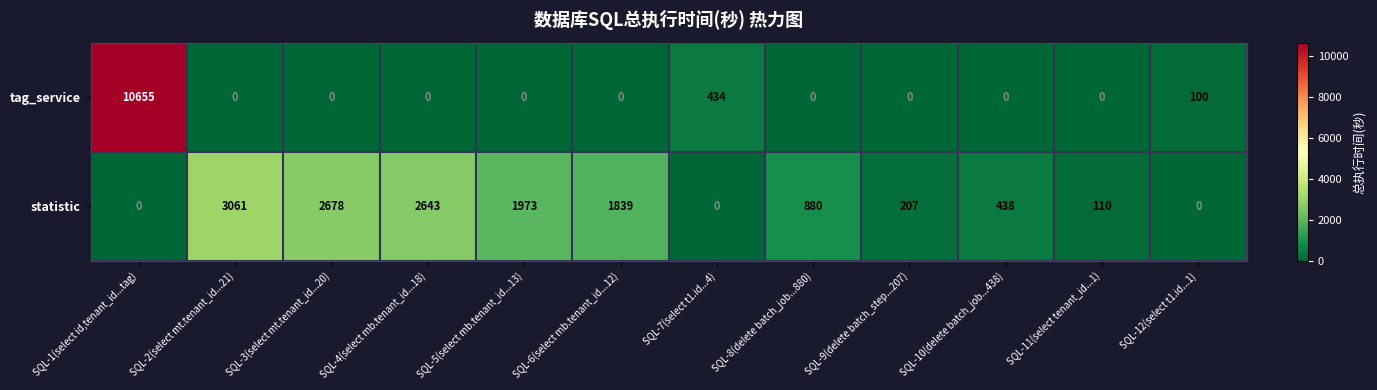

Is it true that statistic equals 2643 at SQL-4(select mb.tenant_id...18)?

True